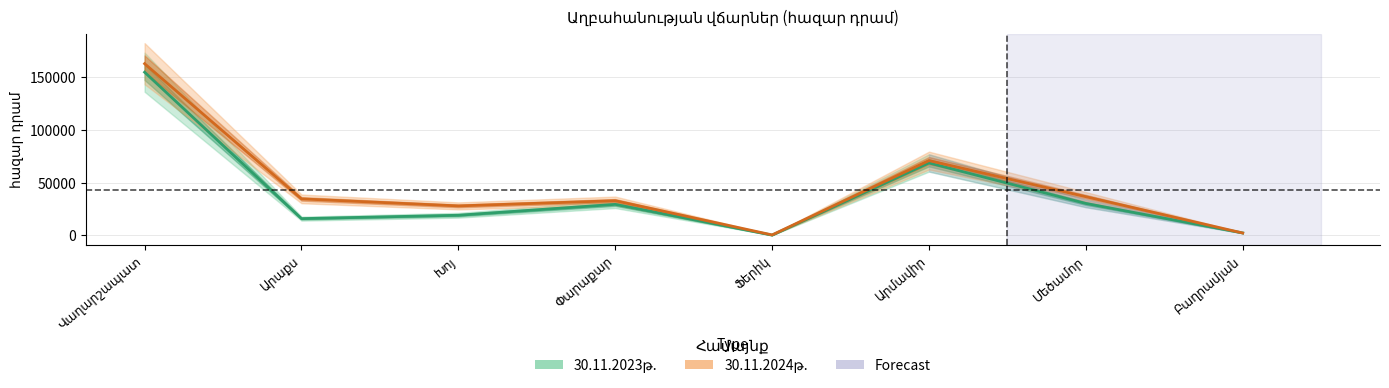

What position from the left is Վաղարշապատ?

1